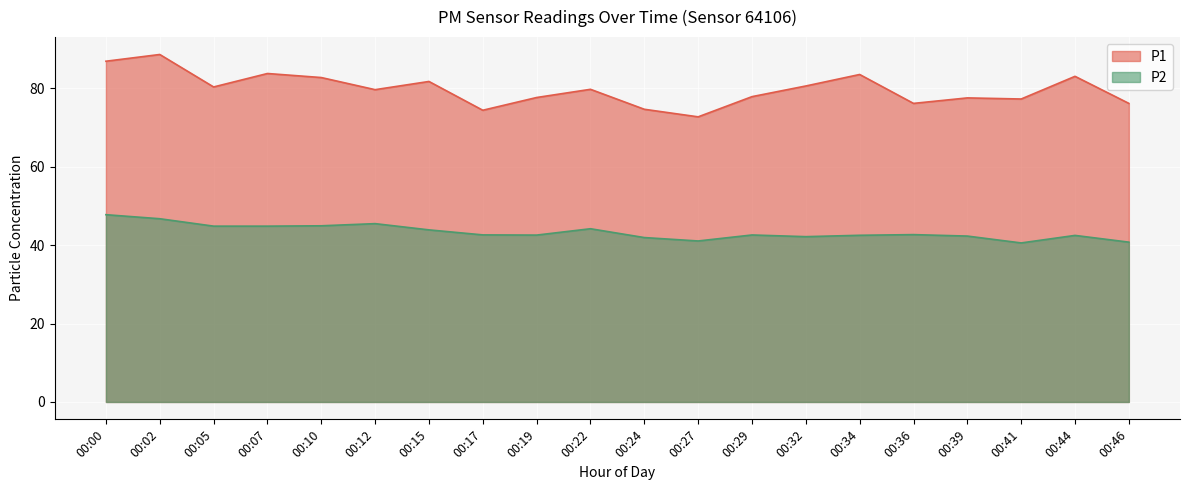

What is the maximum value shown in the chart?

88.6